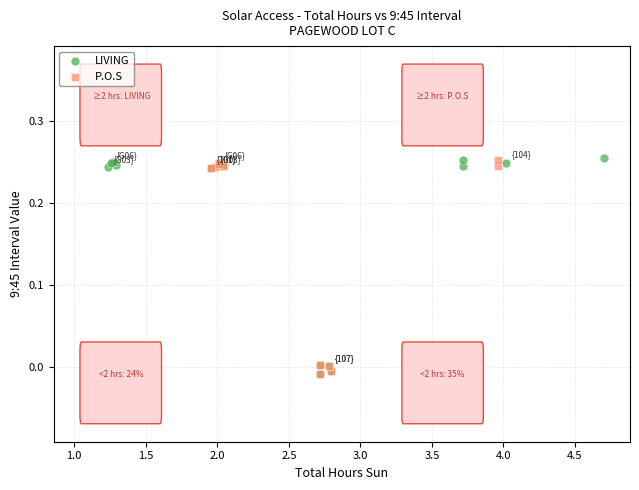

Which series has the largest Y range (max minus min)?

LIVING